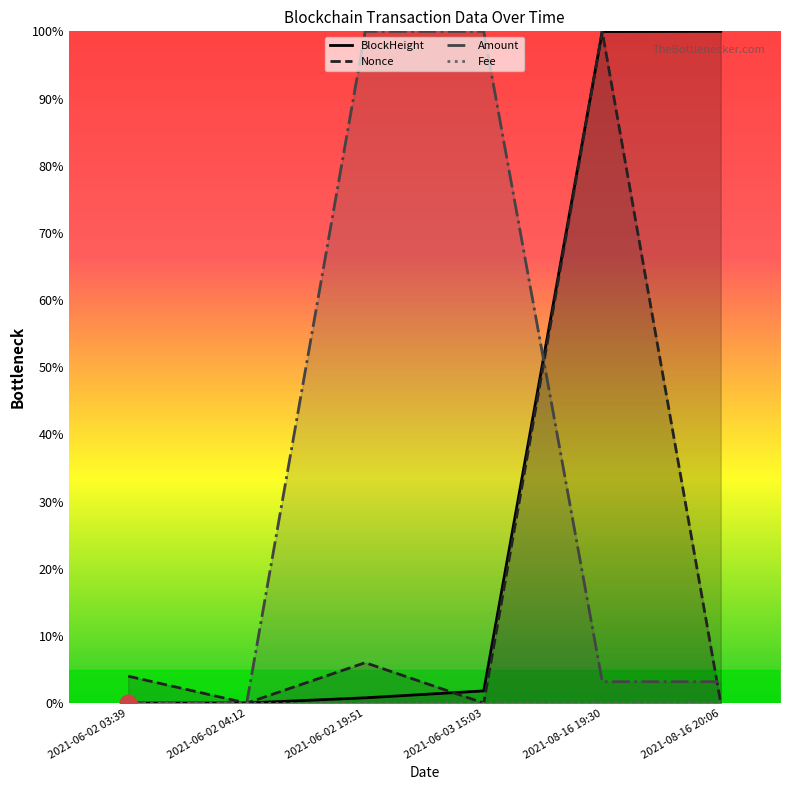

Which series has the largest range (max minus min)?

BlockHeight